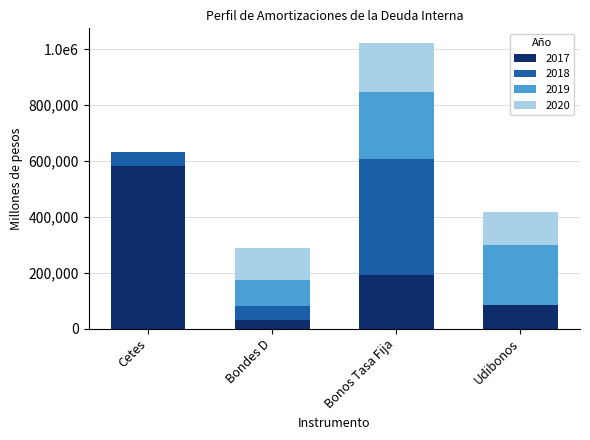

The 2018 series shows 50081.5 at Cetes. True or false?

True